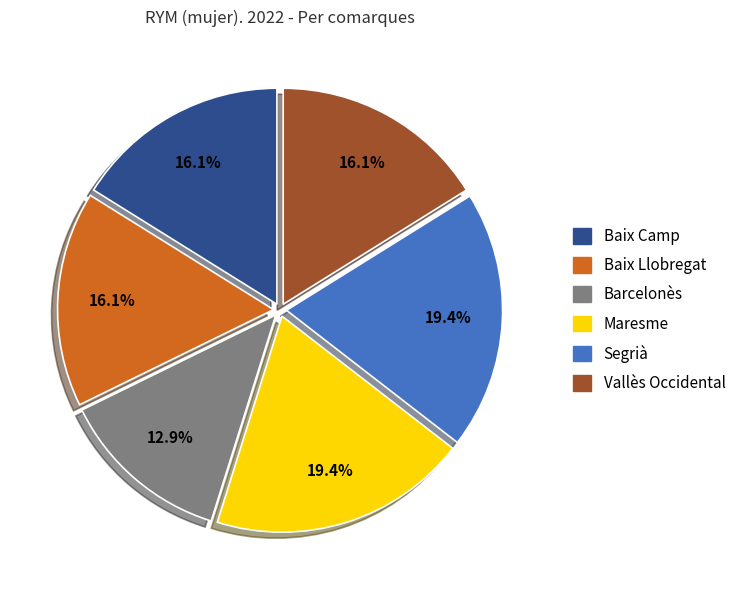

How many segments does this pie chart have?

6